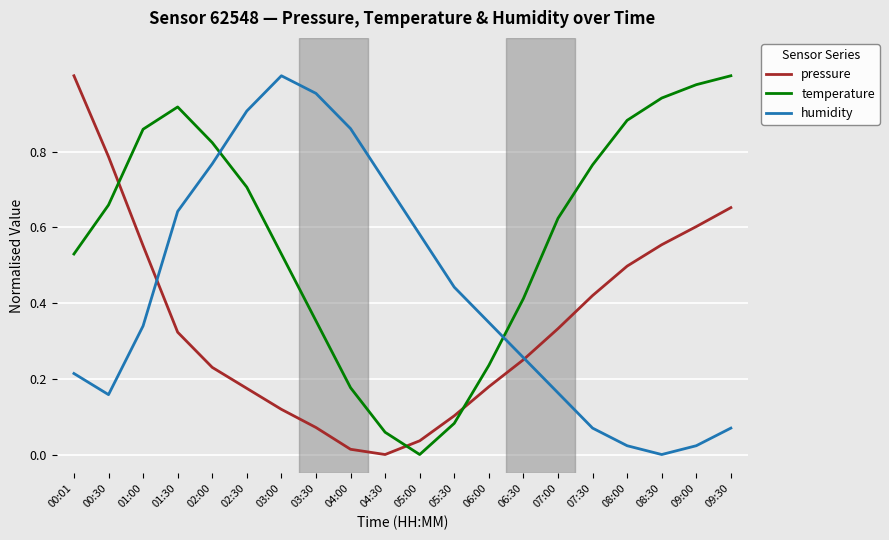

List the series in order of their overall mean, lowest first.

pressure, humidity, temperature